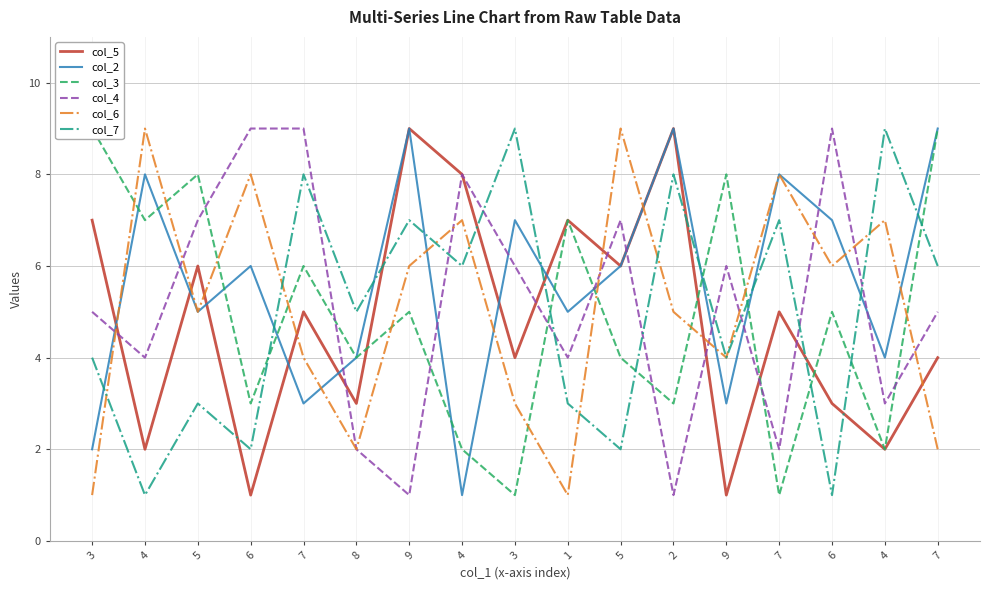

At how many categories does at least one series exceed 6?

16